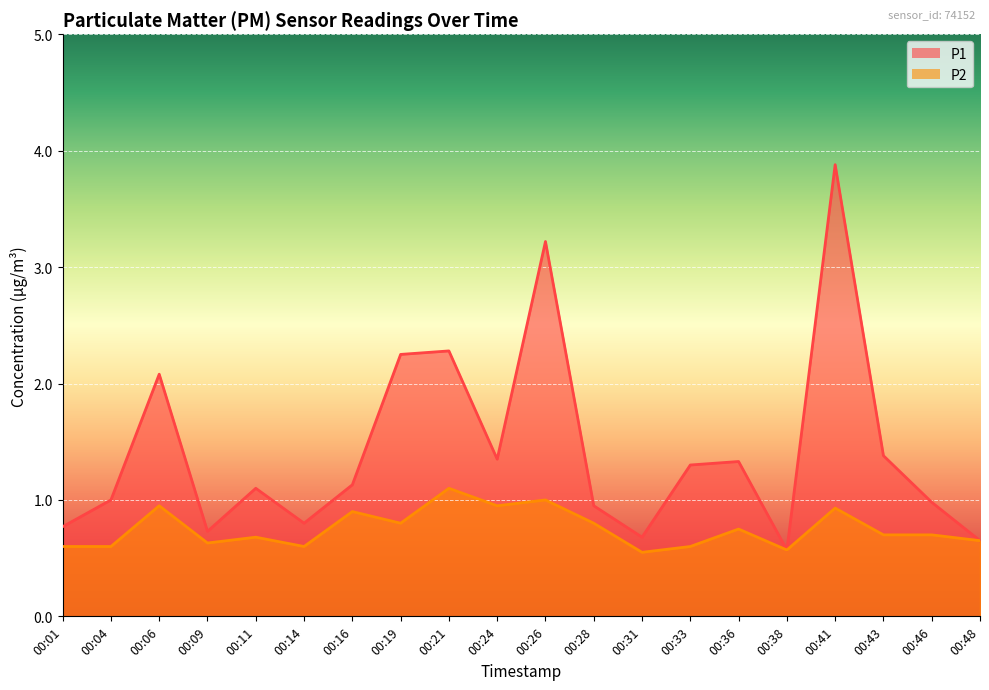

True or false: P1 and P2 intersect in this chart.

False